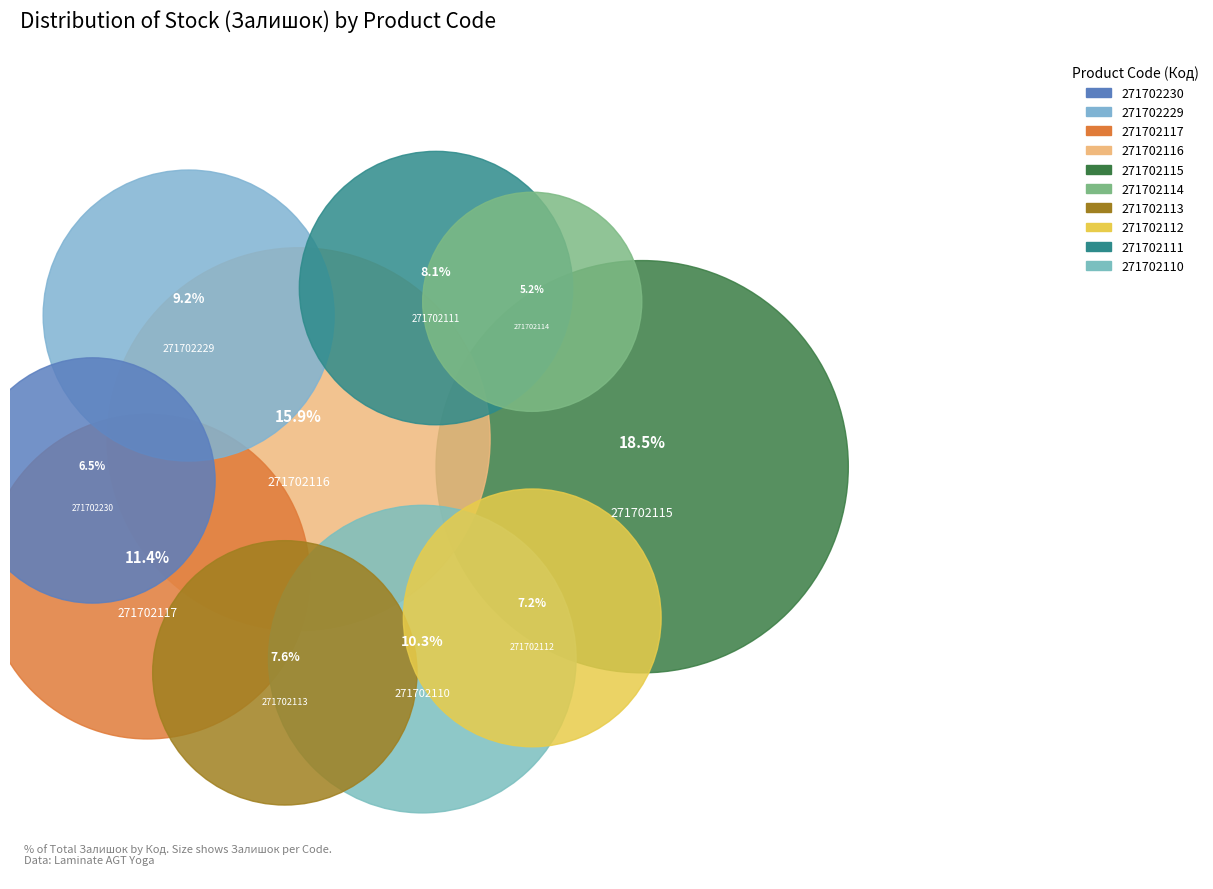

To the nearest percent, what is the difference between the largest and smallest slice percentages?

13%